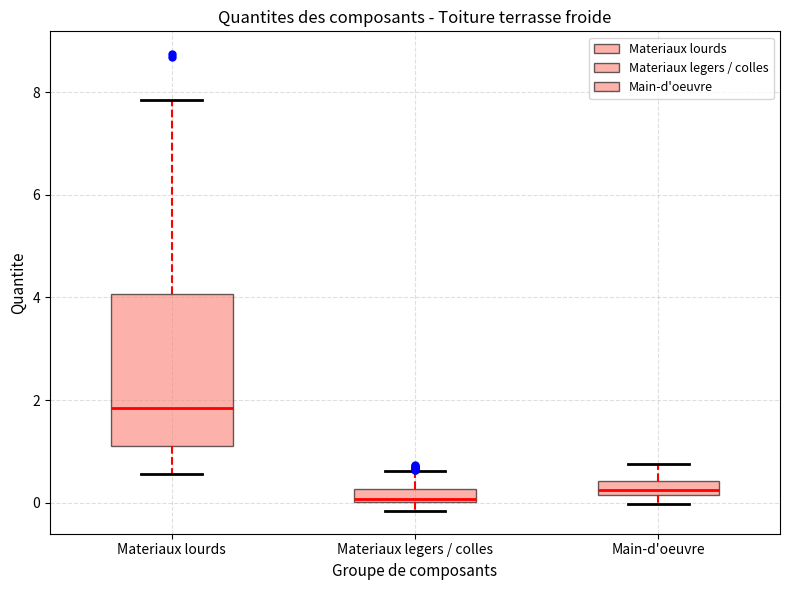

Where does the lower whisker of the box for Materiaux lourds end on the y-axis? The values are not printed on the chart, so give them approximately, as read against the axis.

0.6